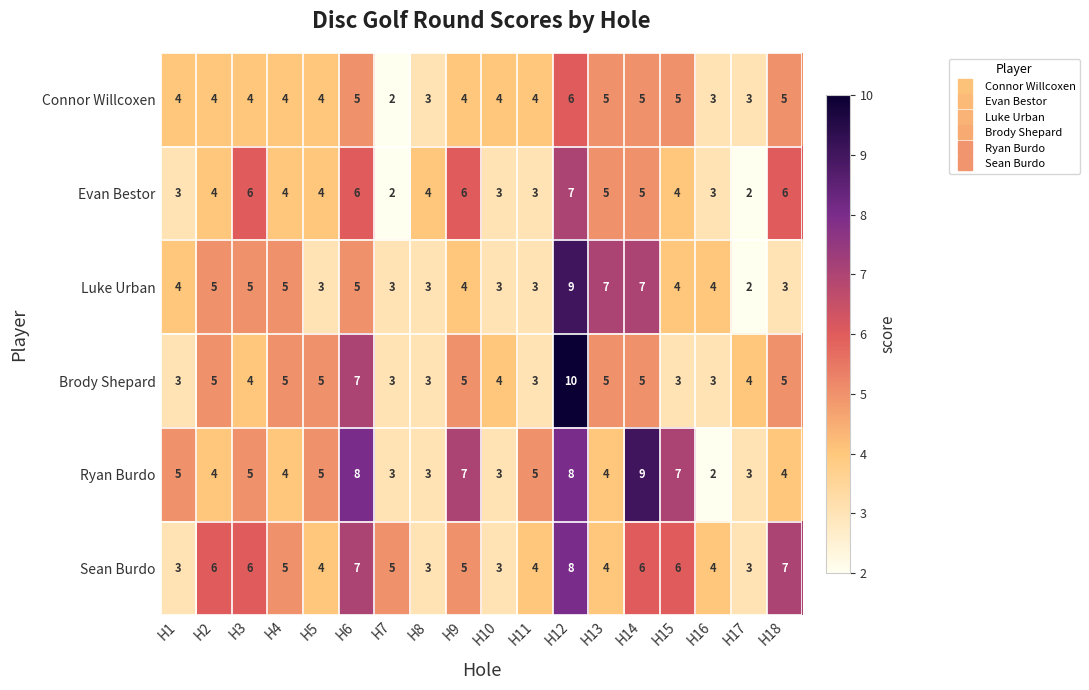

What is the smallest value displayed?

2